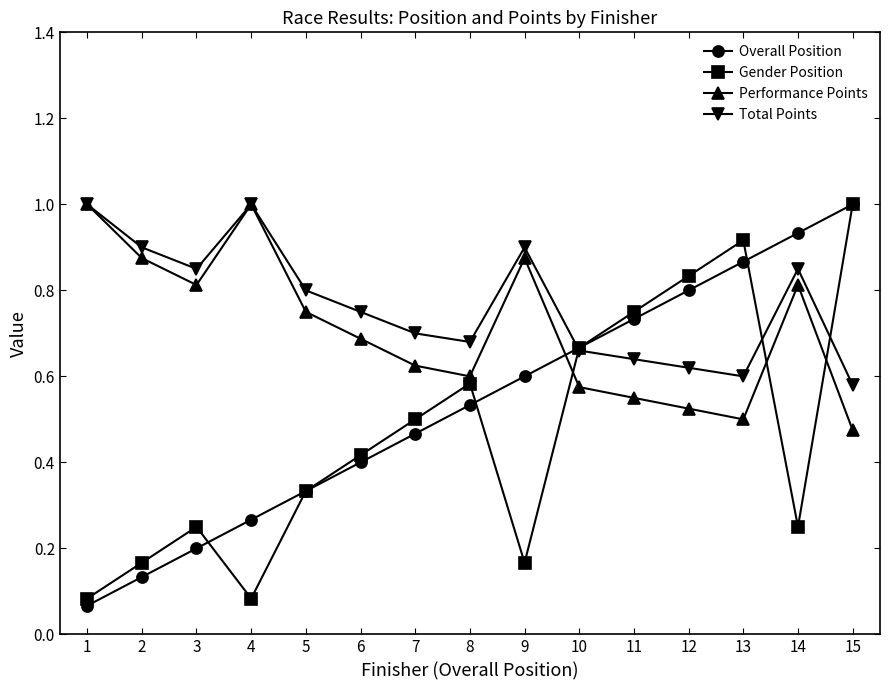

What is the highest value of the Performance Points series?

1.0